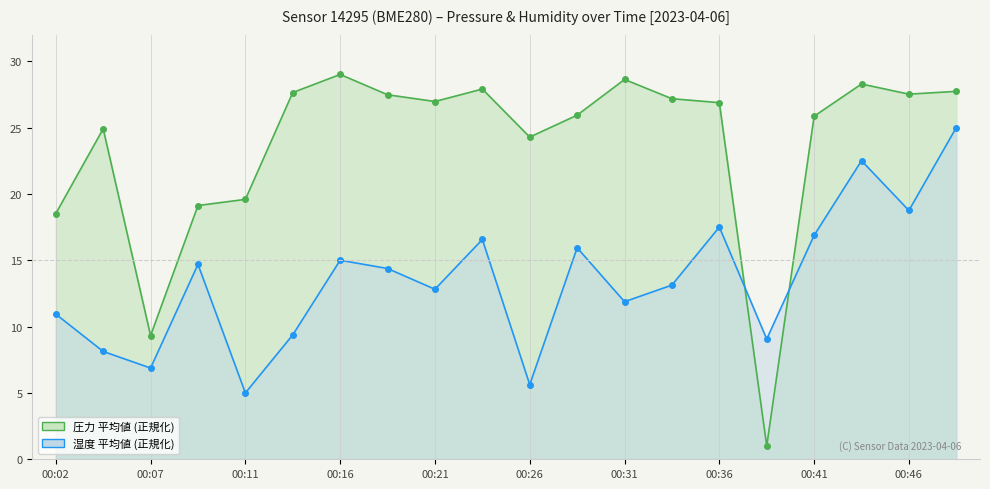

What is the value of the humidity point at the 2nd from the left?

8.1